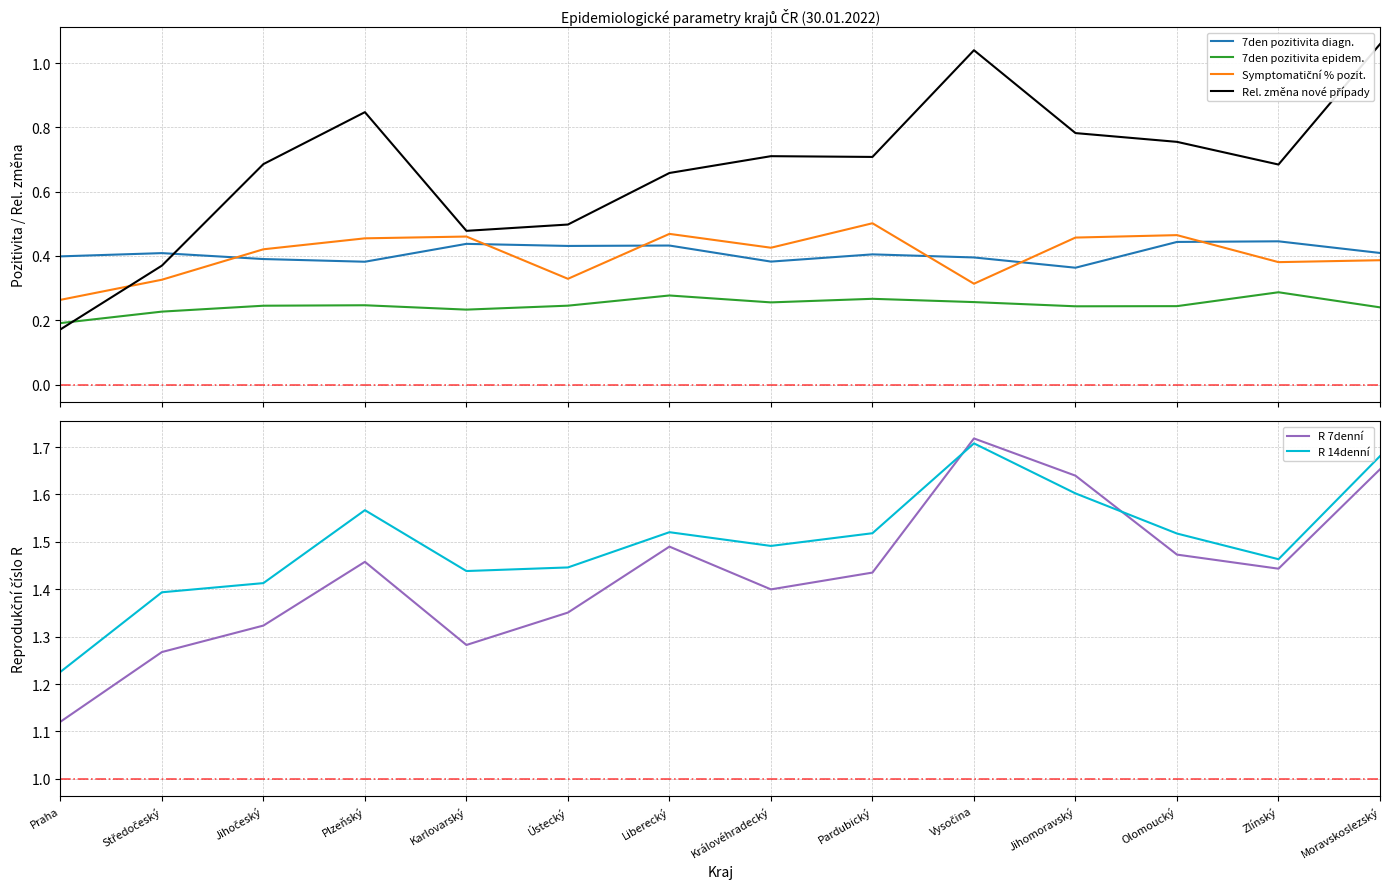

What position from the right is Karlovarský?

10